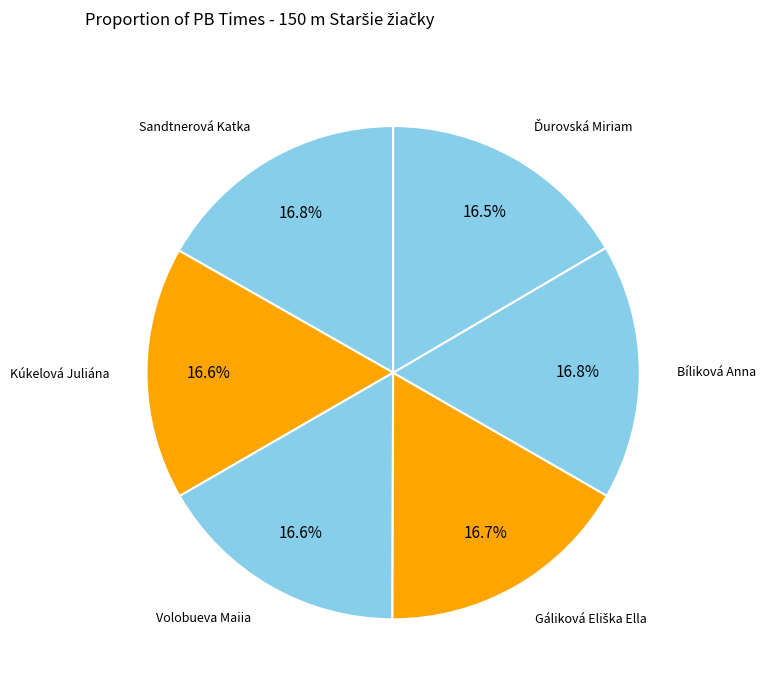

How many segments does this pie chart have?

6